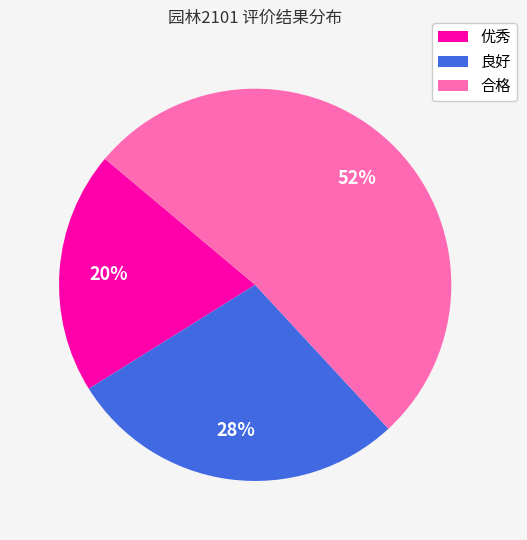

To the nearest percent, what is the combined percentage of 合格 and 优秀?

72%